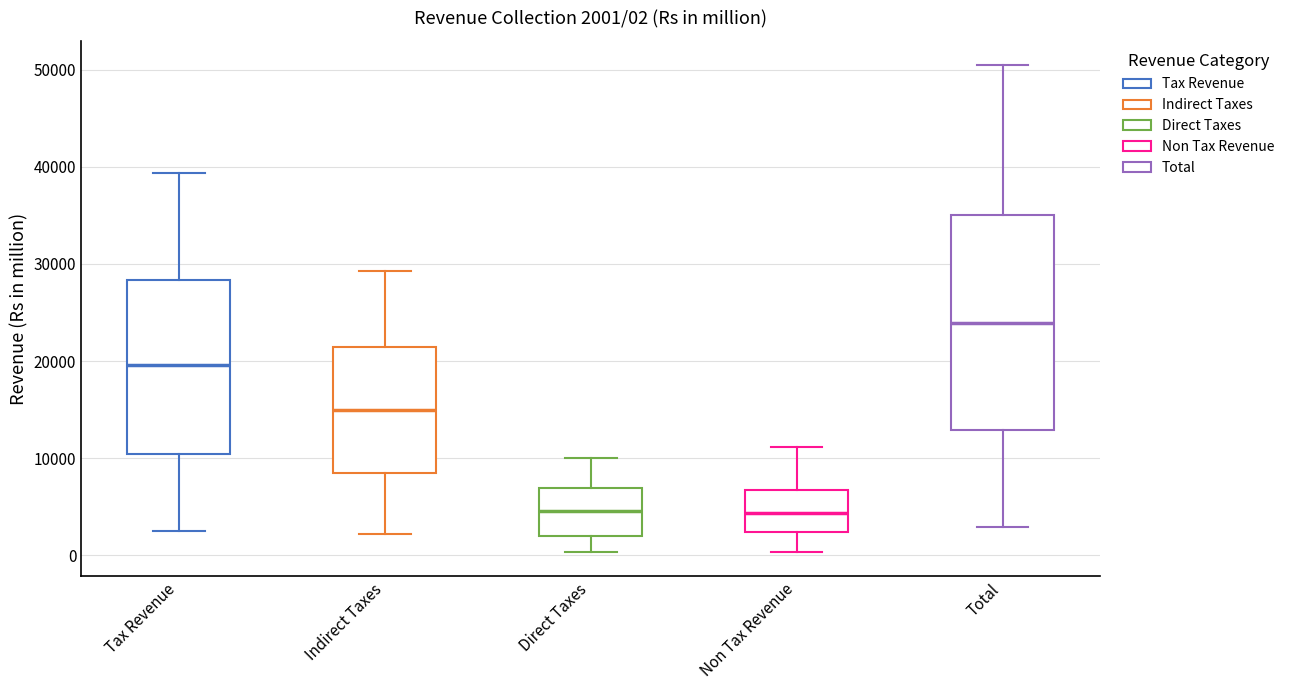

Which box has the highest median line?

Total